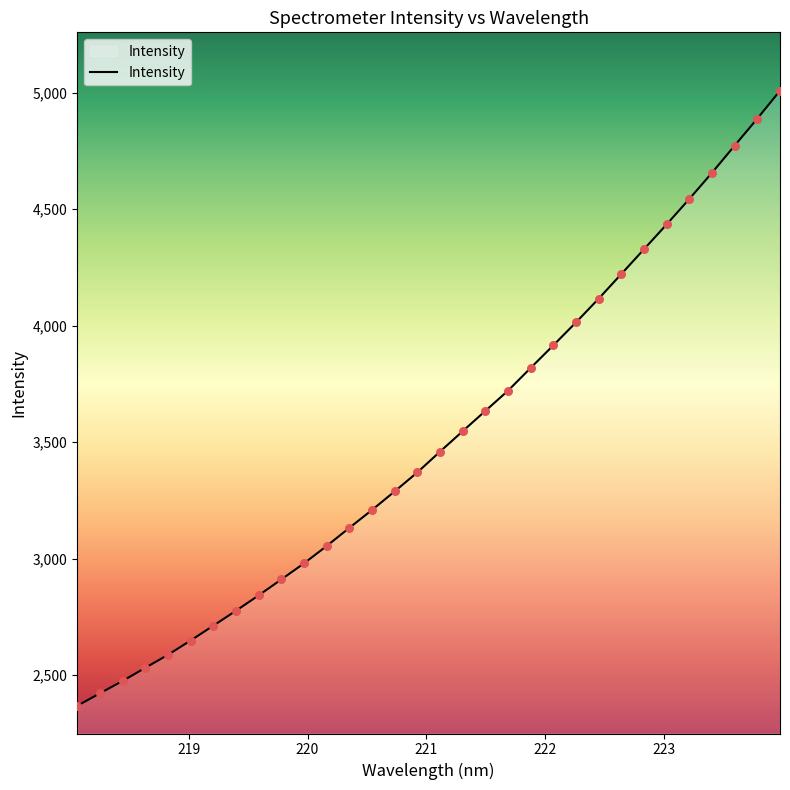

What is the minimum value shown in the chart?

2368.3